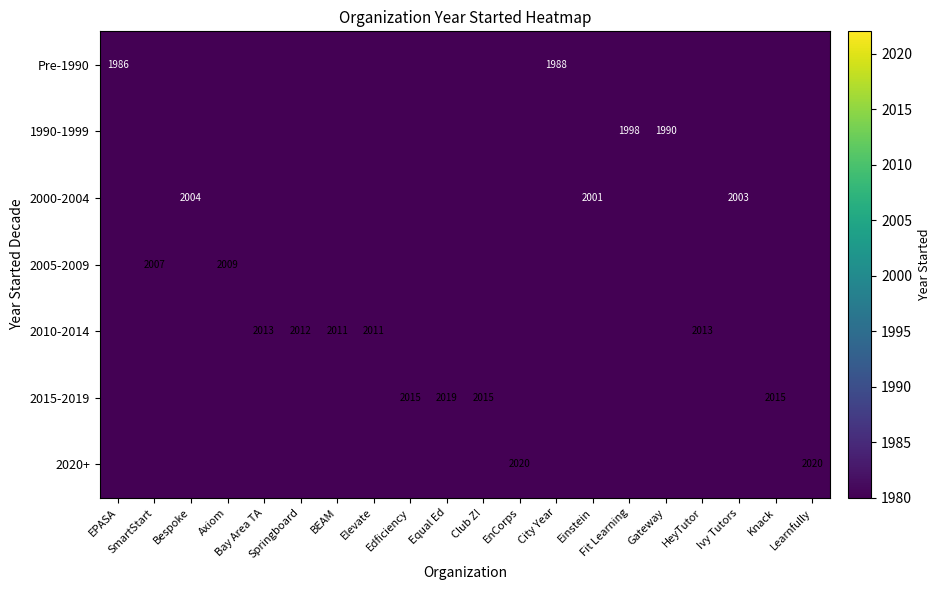

What is the difference between the maximum and second lowest values in the 2020+ series?

2020